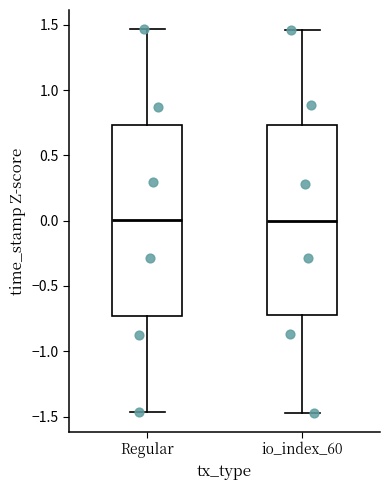

Reading left to right, read every box against the y-axis: the position of its median line, the range the box covers, and the ends of its whiskers. The values are not printed on the chart, so give them approximately, as read against the axis.

Regular: median 0.00, box -0.75 to 0.75, whiskers -1.45 to 1.45
io_index_60: median 0.00, box -0.70 to 0.75, whiskers -1.45 to 1.45